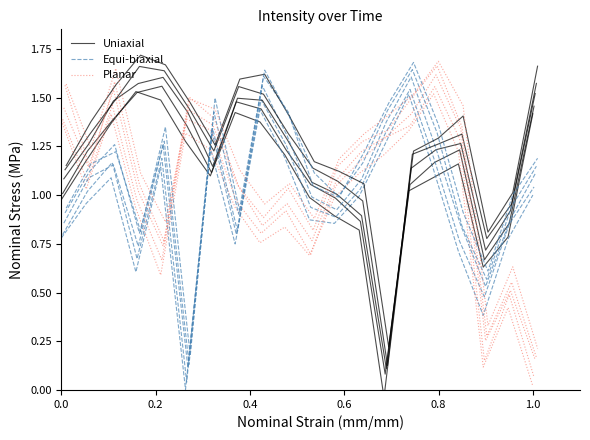

What is the total value across all series at 0.8?

3.2